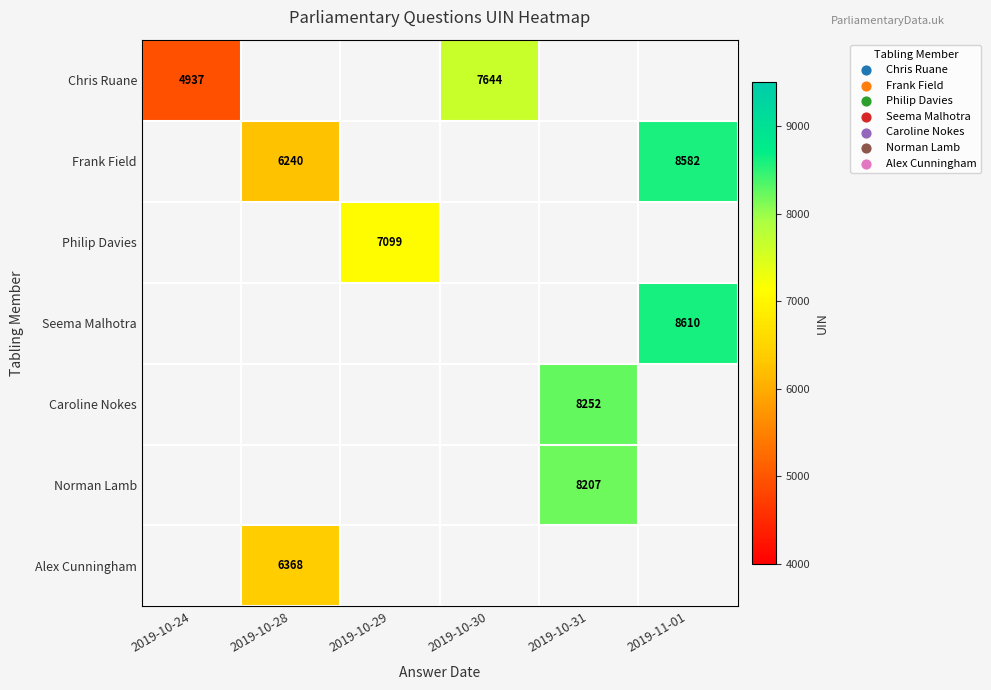

True or false: Philip Davies has a value of 7099 at 2019-10-29.

True